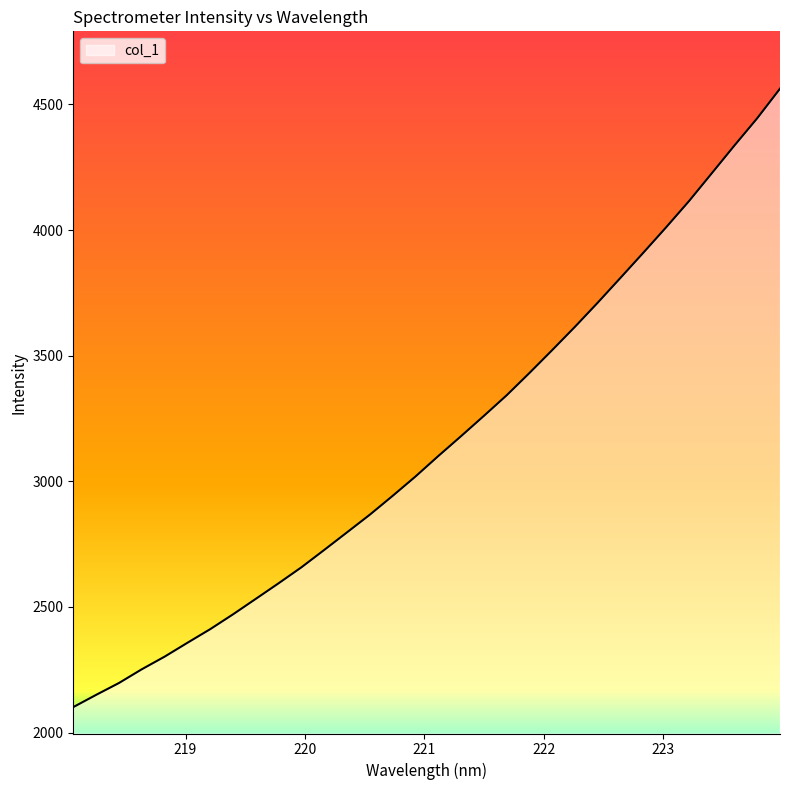

What is the greatest value displayed?

4562.7